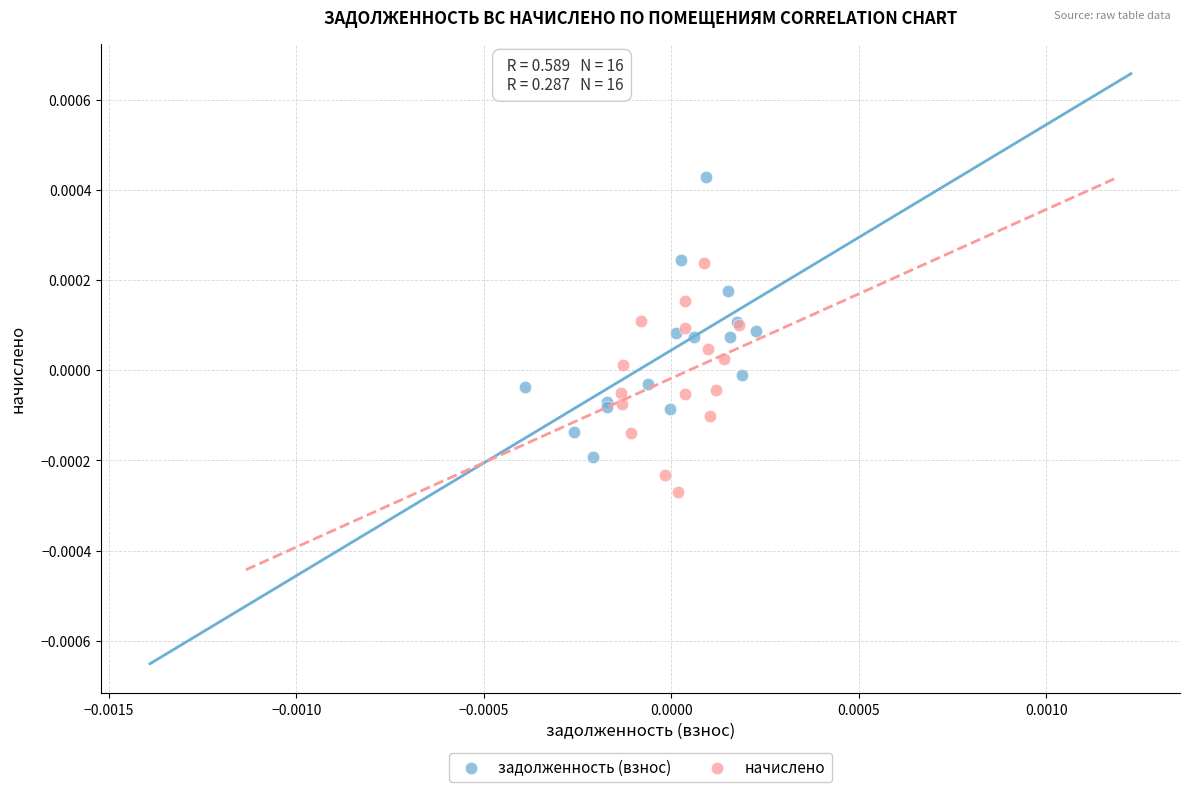

Which series contains the highest Y value?

задолженность (взнос)